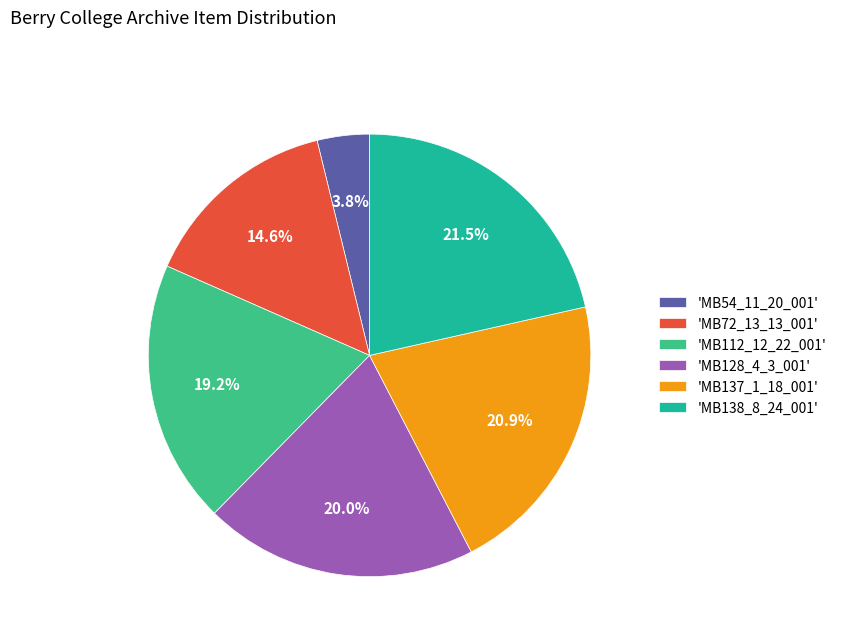

How many segments does this pie chart have?

6